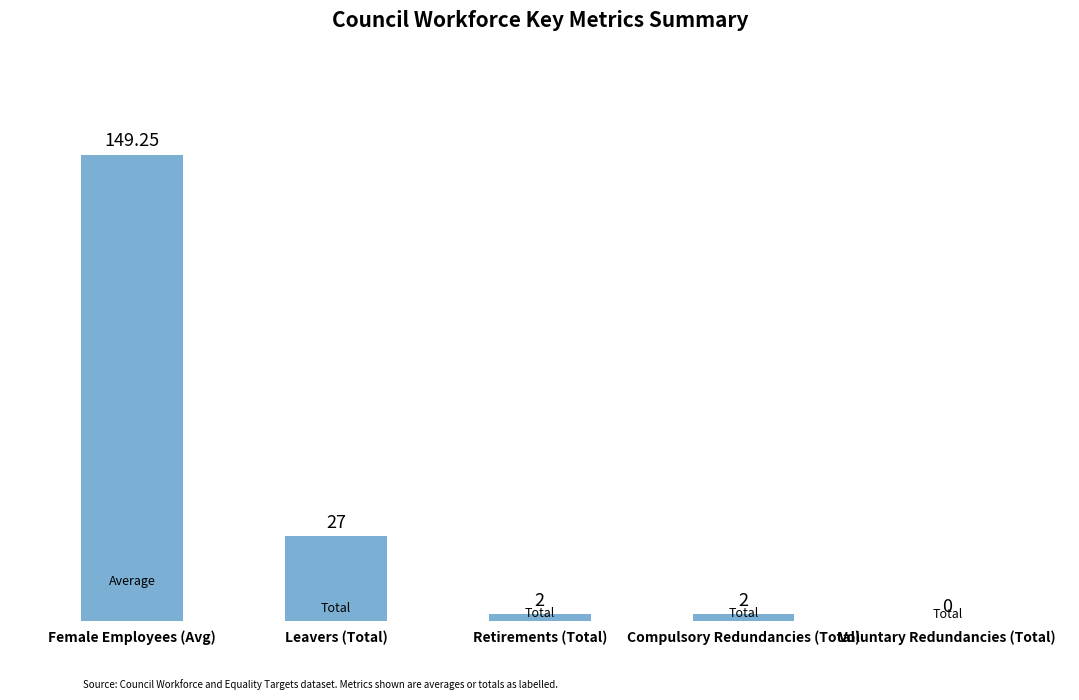

Approximately how many times larger is the value at Female Employees (Avg) compared to Leavers (Total)?

5.5